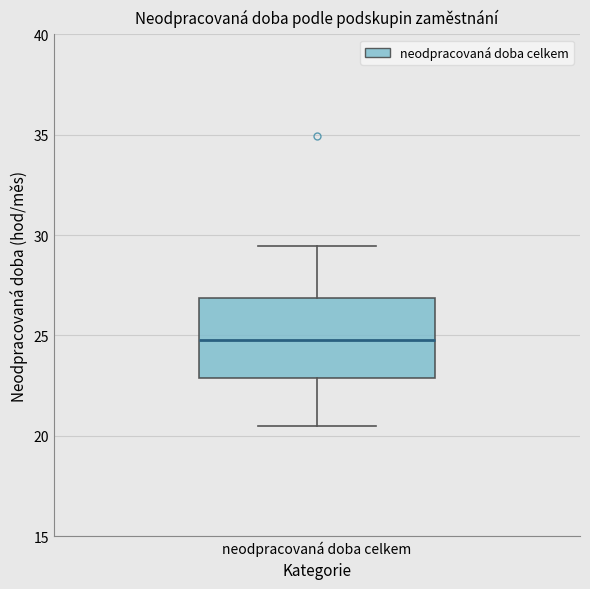

Where is the upper edge of the box for neodpracovaná doba celkem on the y-axis? The values are not printed on the chart, so give them approximately, as read against the axis.

27.0